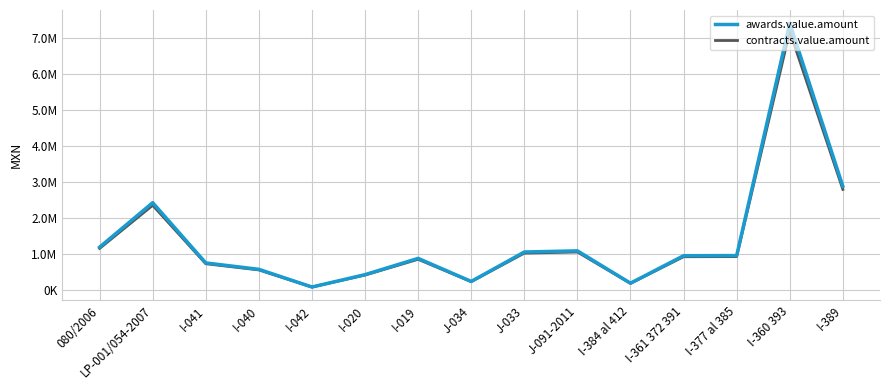

What value does the contracts.value.amount series have at J-033?

1018167.4